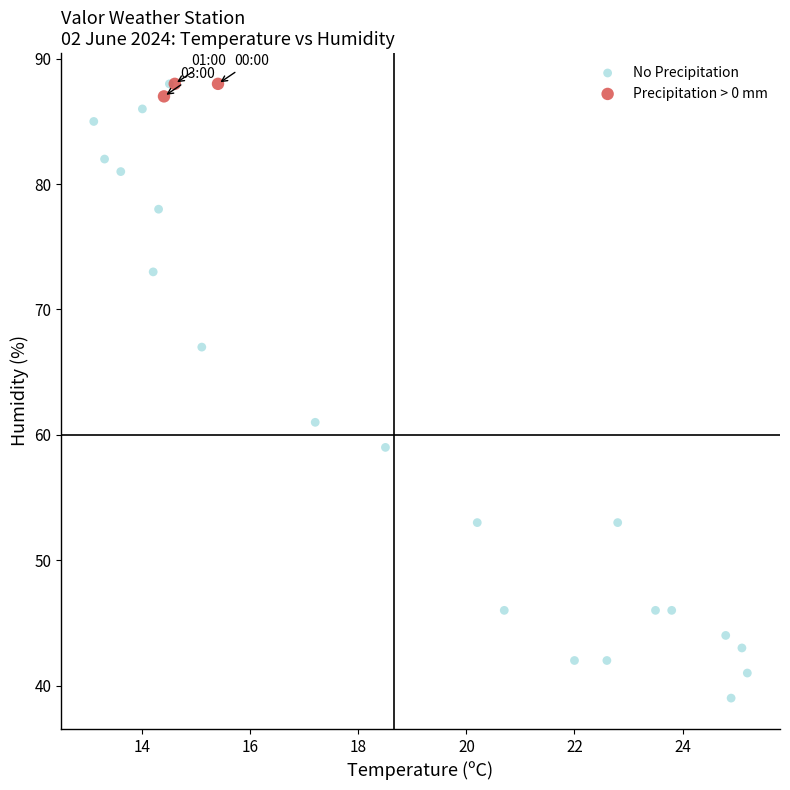

Which series reaches the minimum Y coordinate?

No Precipitation